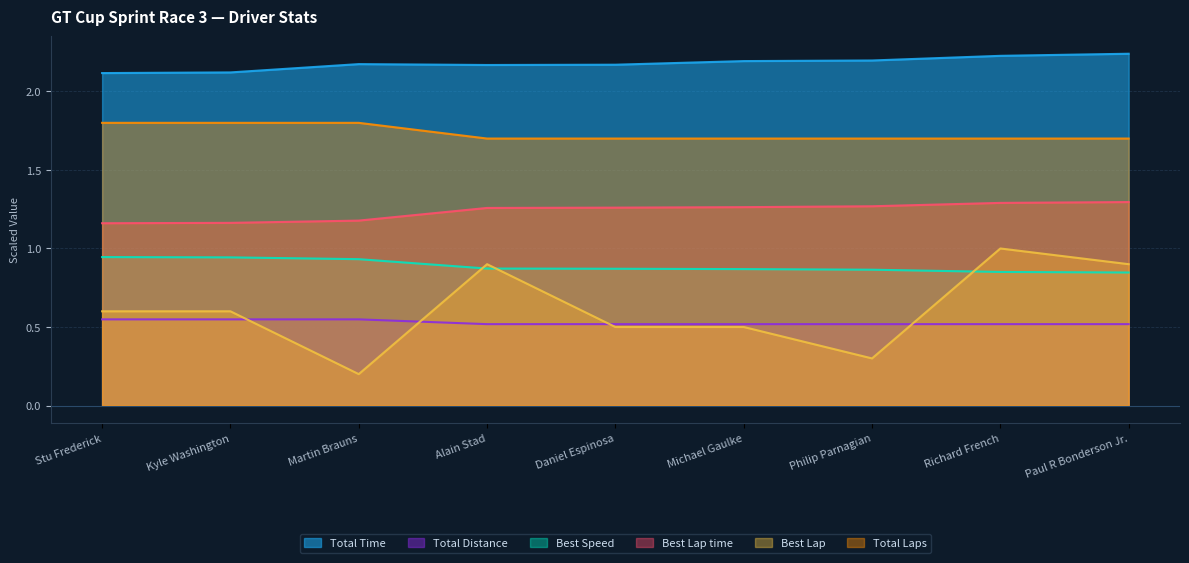

What are all the series names shown in the legend?

Total Time, Total Distance, Best Speed, Best Lap time, Best Lap, Total Laps